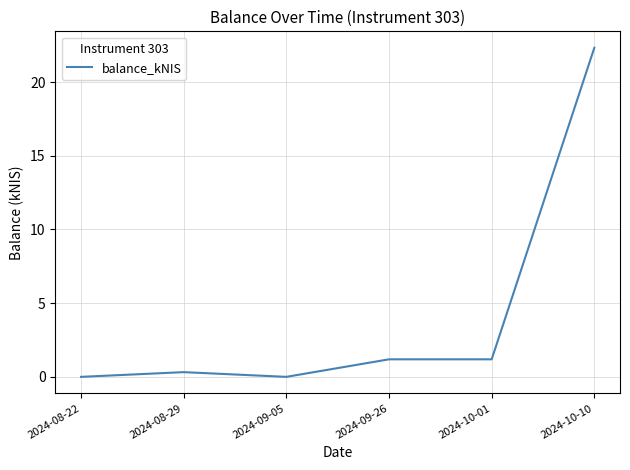

Is it true that the value at 2024-08-22 is -11.8?

False